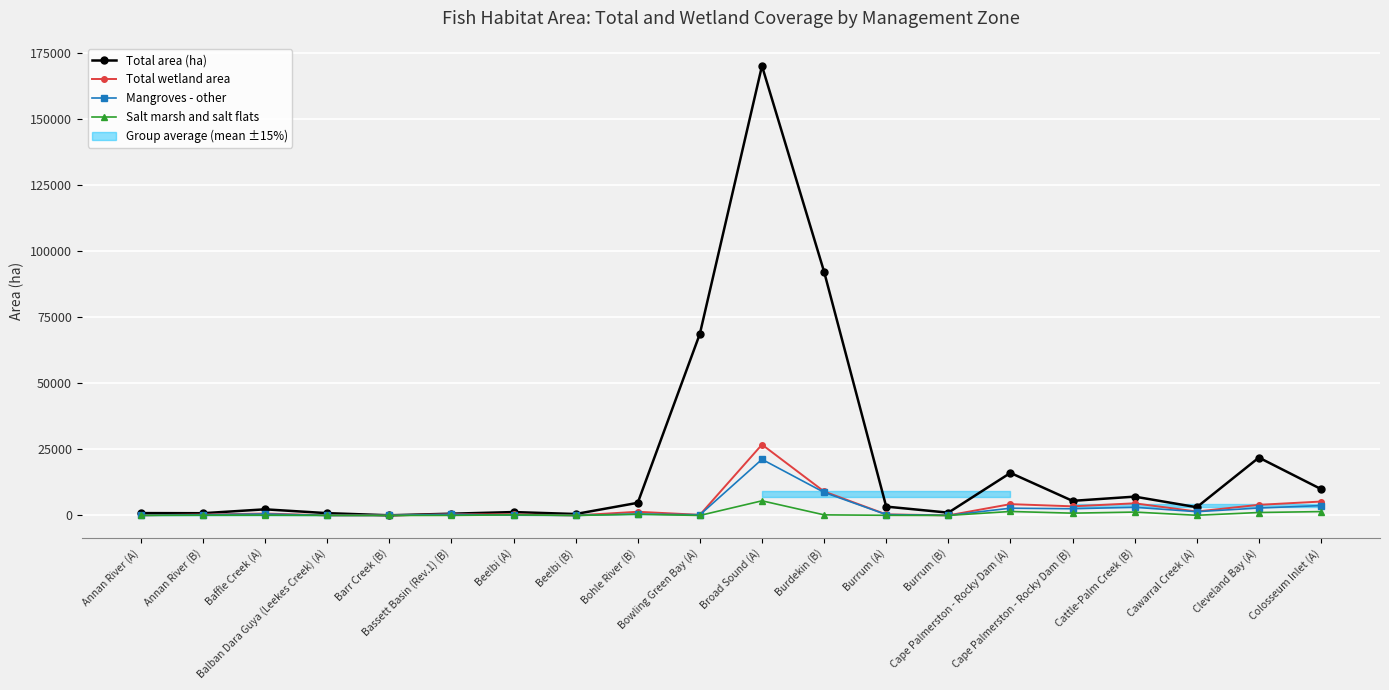

What is the greatest value displayed?

170245